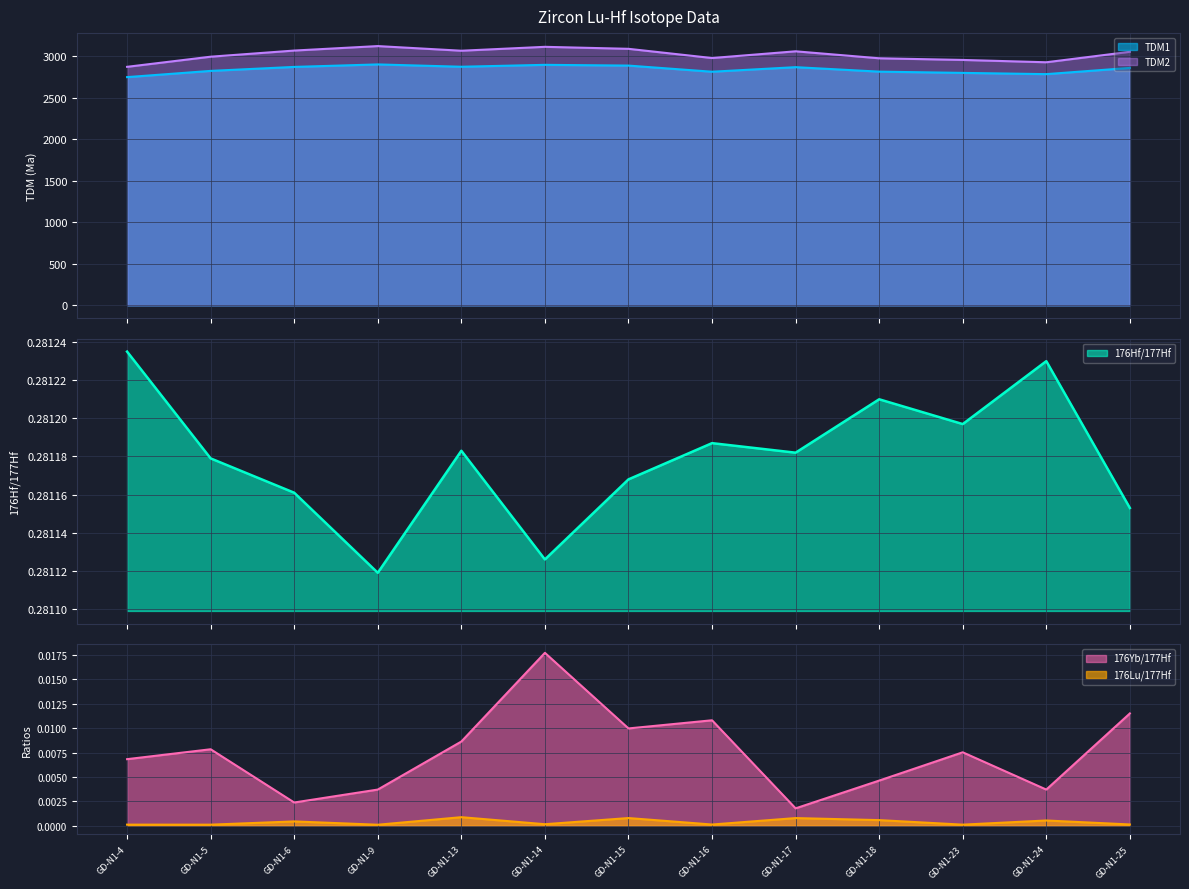

True or false: 176Hf/177Hf has a value of 0.5 at GD-N1-25.

False